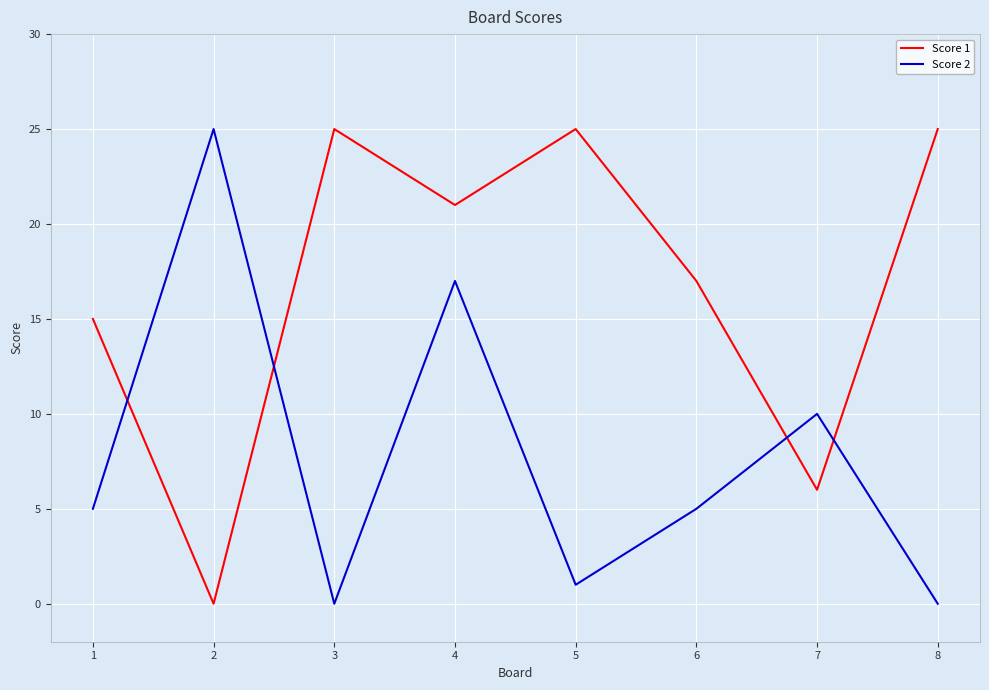

How many intersections are there between Score 1 and Score 2?

4